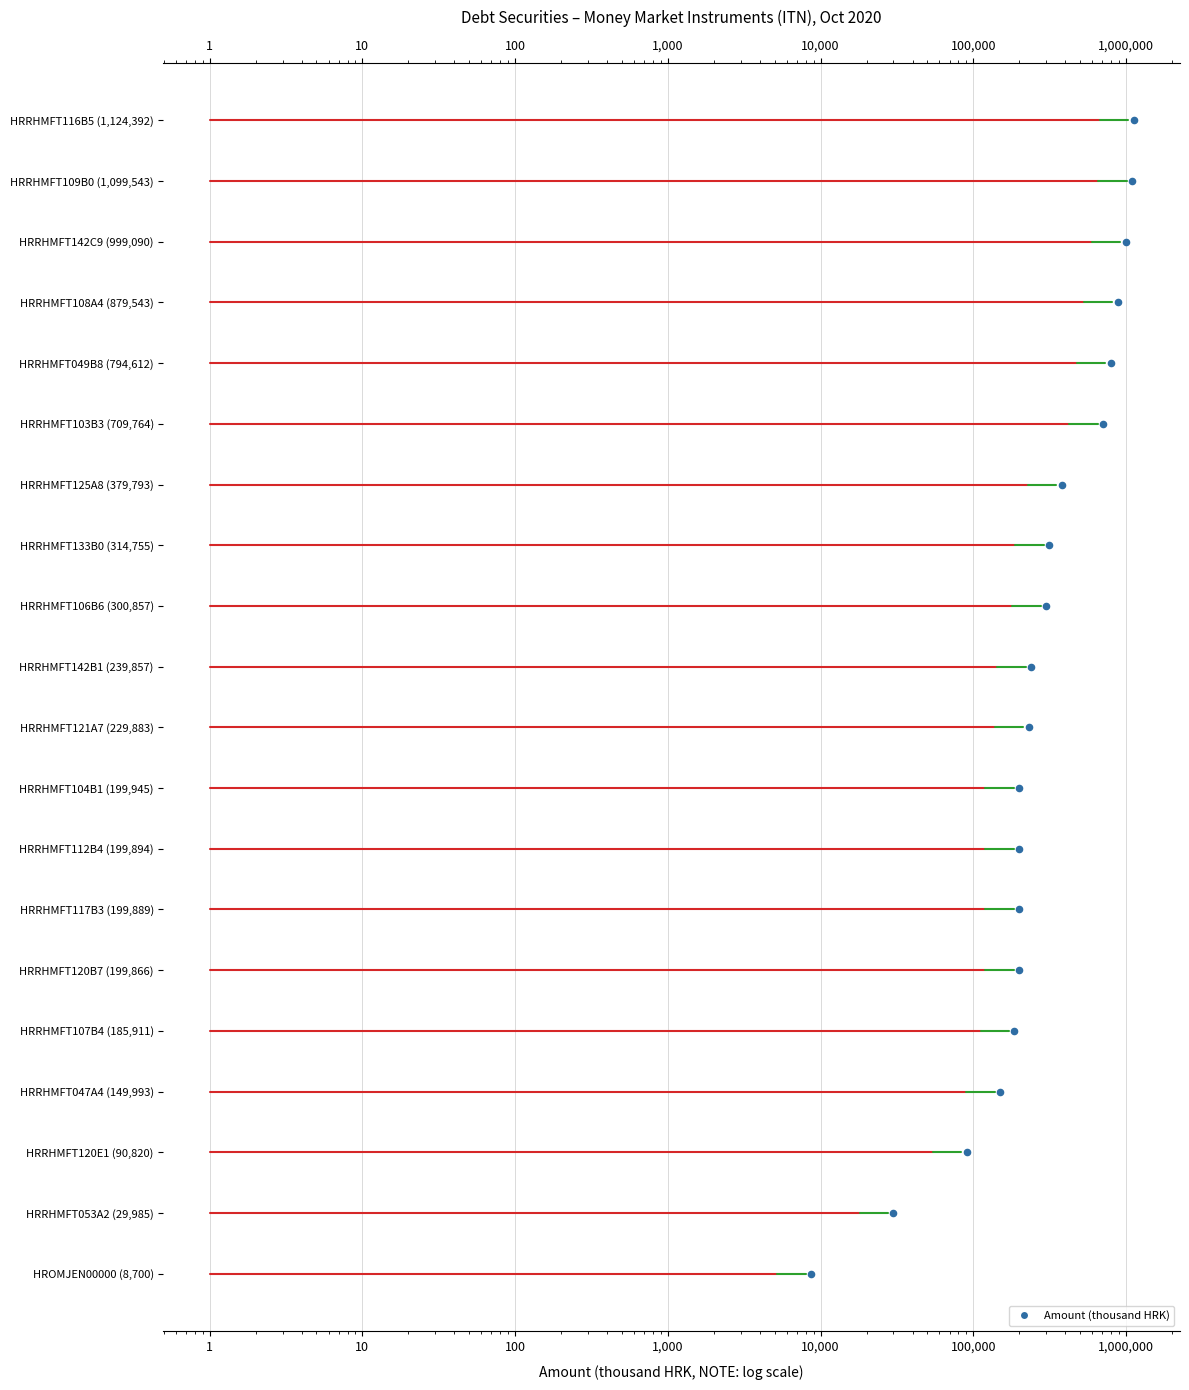

What is the change in value from 100 to 1,000?

+1